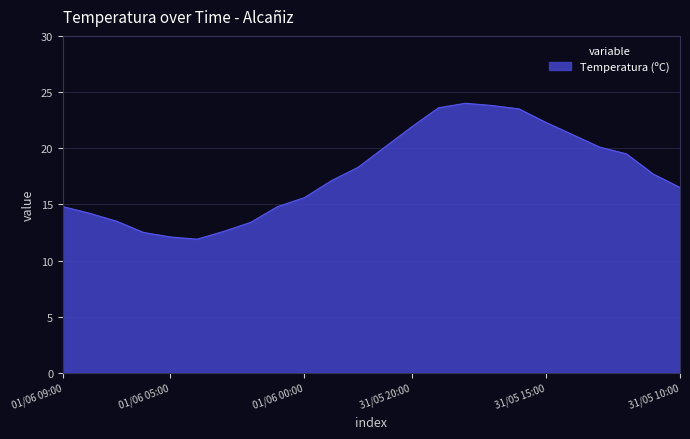

What is the greatest value displayed?

24.0